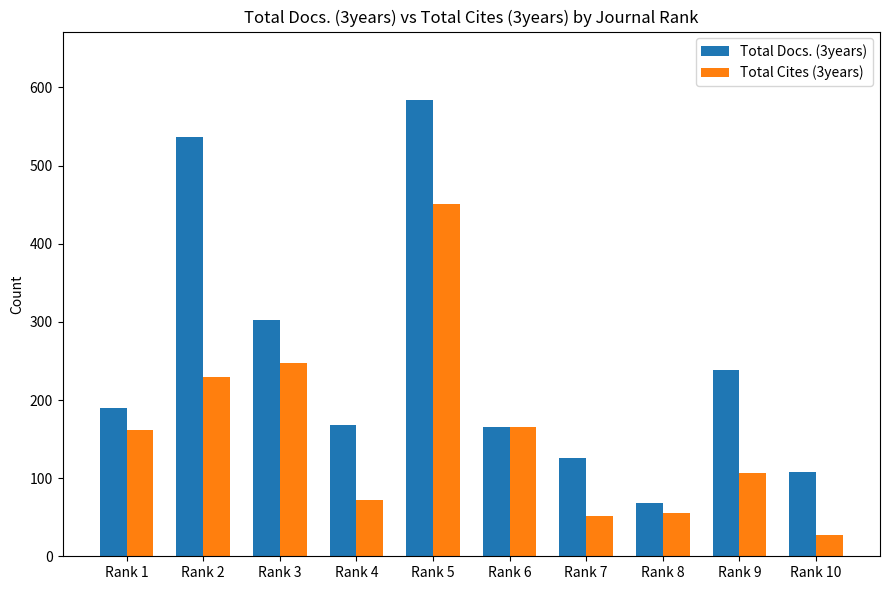

What is the sum of the Total Cites (3years) values at Rank 5 and Rank 9?

557